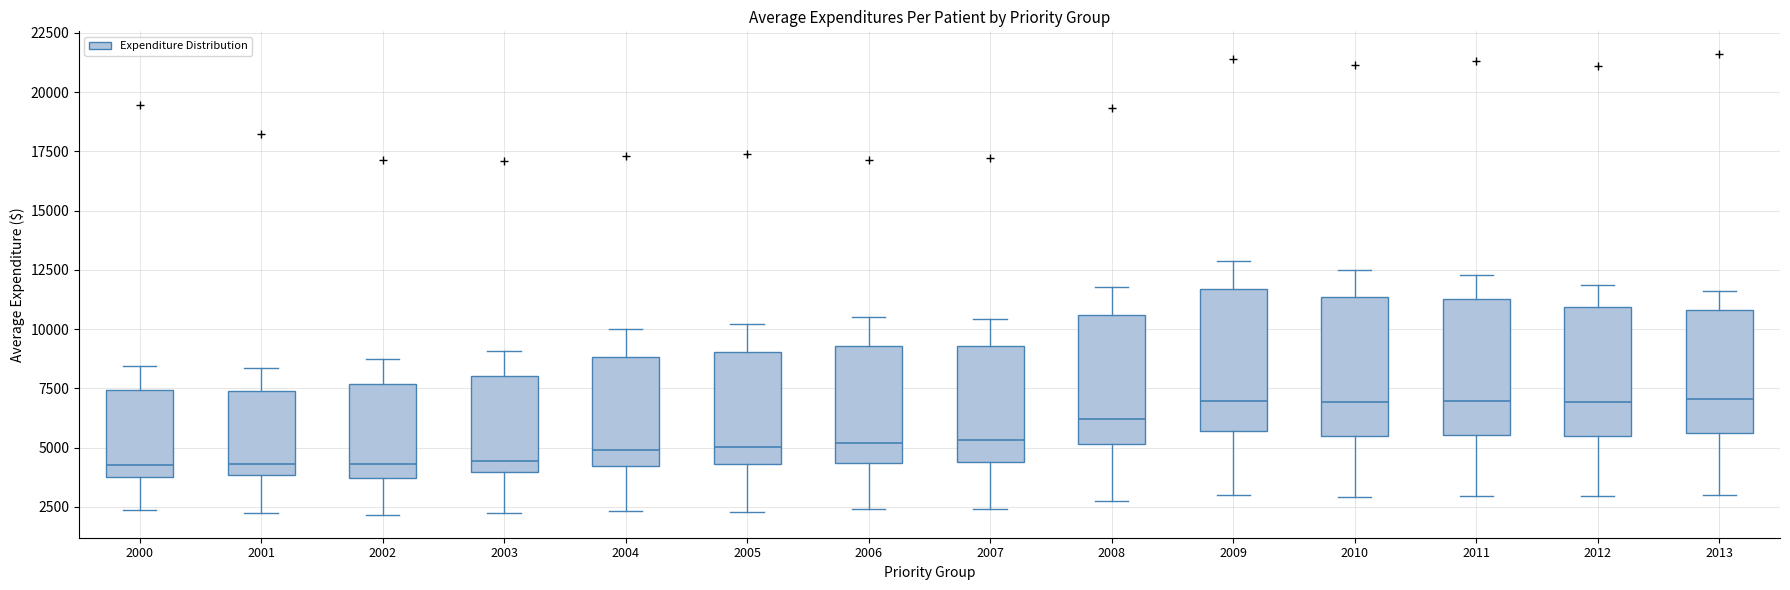

Reading left to right, transcribe this box plot: for each box, give where its median line is, the range the box spans, and where its two whiskers end, as read against the y-axis. The values are not printed on the chart, so give them approximately, as read against the axis.

2000: median 4000 (just above the box's lower edge), box 4000 to 7500, whiskers 2500 to 8500
2001: median 4500, box 4000 to 7500, whiskers 2000 to 8500
2002: median 4500, box 3500 to 7500, whiskers 2000 to 8500
2003: median 4500, box 4000 to 8000, whiskers 2500 to 9000
2004: median 5000, box 4000 to 9000, whiskers 2500 to 10000
2005: median 5000, box 4500 to 9000, whiskers 2500 to 10000
2006: median 5000, box 4500 to 9500, whiskers 2500 to 10500
2007: median 5500, box 4500 to 9500, whiskers 2500 to 10500
2008: median 6000, box 5000 to 10500, whiskers 2500 to 12000
2009: median 7000, box 5500 to 11500, whiskers 3000 to 13000
2010: median 7000, box 5500 to 11500, whiskers 3000 to 12500
2011: median 7000, box 5500 to 11500, whiskers 3000 to 12500
2012: median 7000, box 5500 to 11000, whiskers 3000 to 12000
2013: median 7000, box 5500 to 11000, whiskers 3000 to 11500